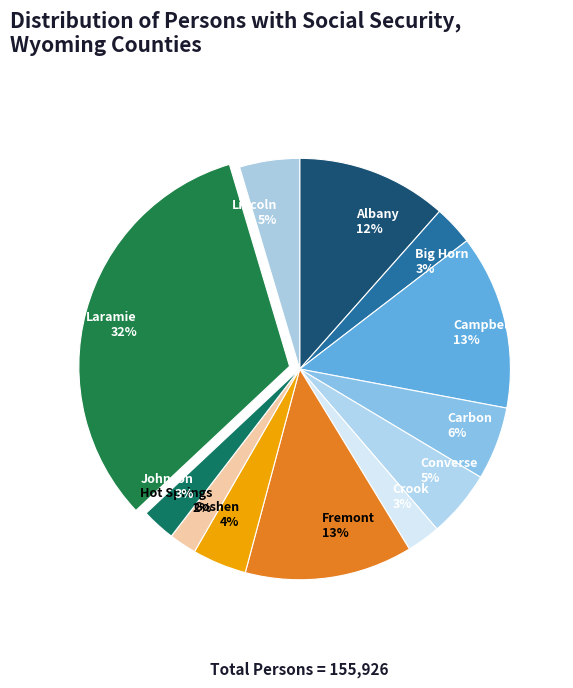

What is the ratio of the value at Carbon to the value at Lincoln?

1.2